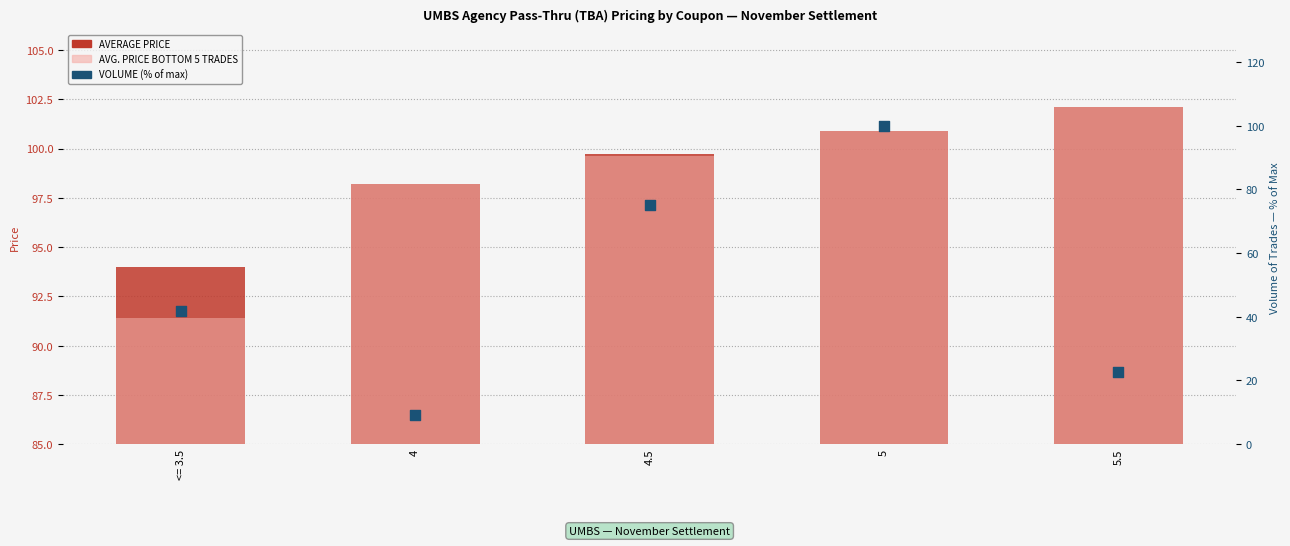

Is the value of AVG. PRICE BOTTOM 5 TRADES at 4 greater than the value of VOLUME (% of max) at 4.5?

Yes